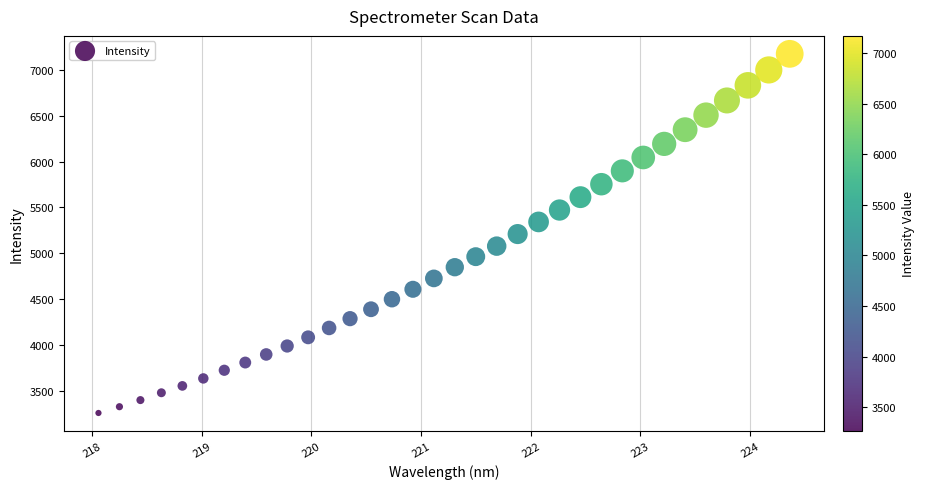

What is the range of Y values (max minus min)?

3907.9